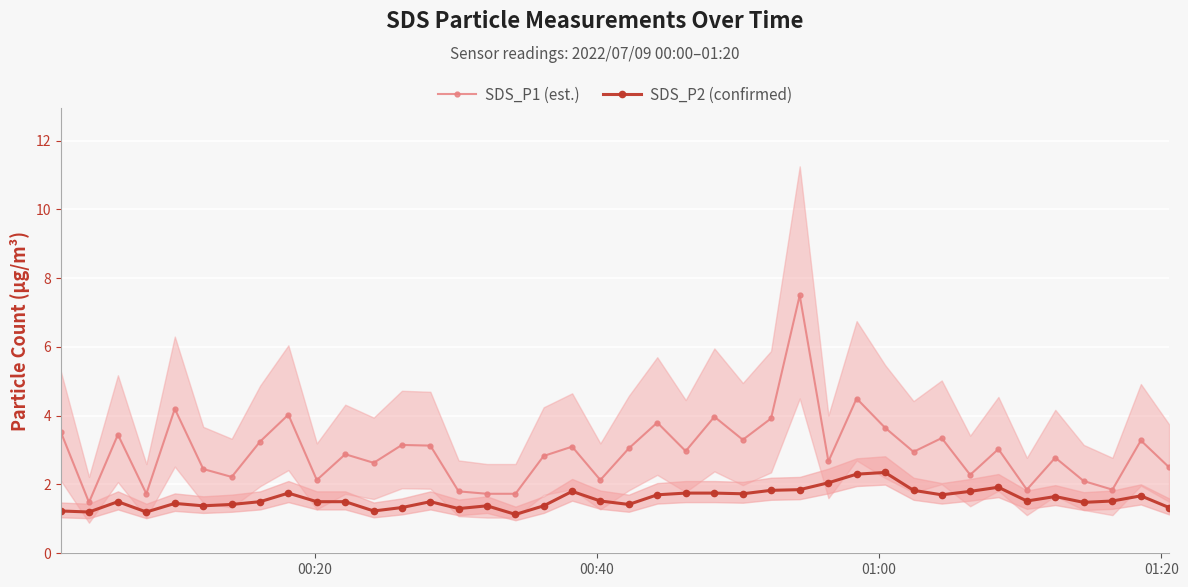

True or false: SDS_P1 (est.) has more than 1 points higher than both neighbors.

True